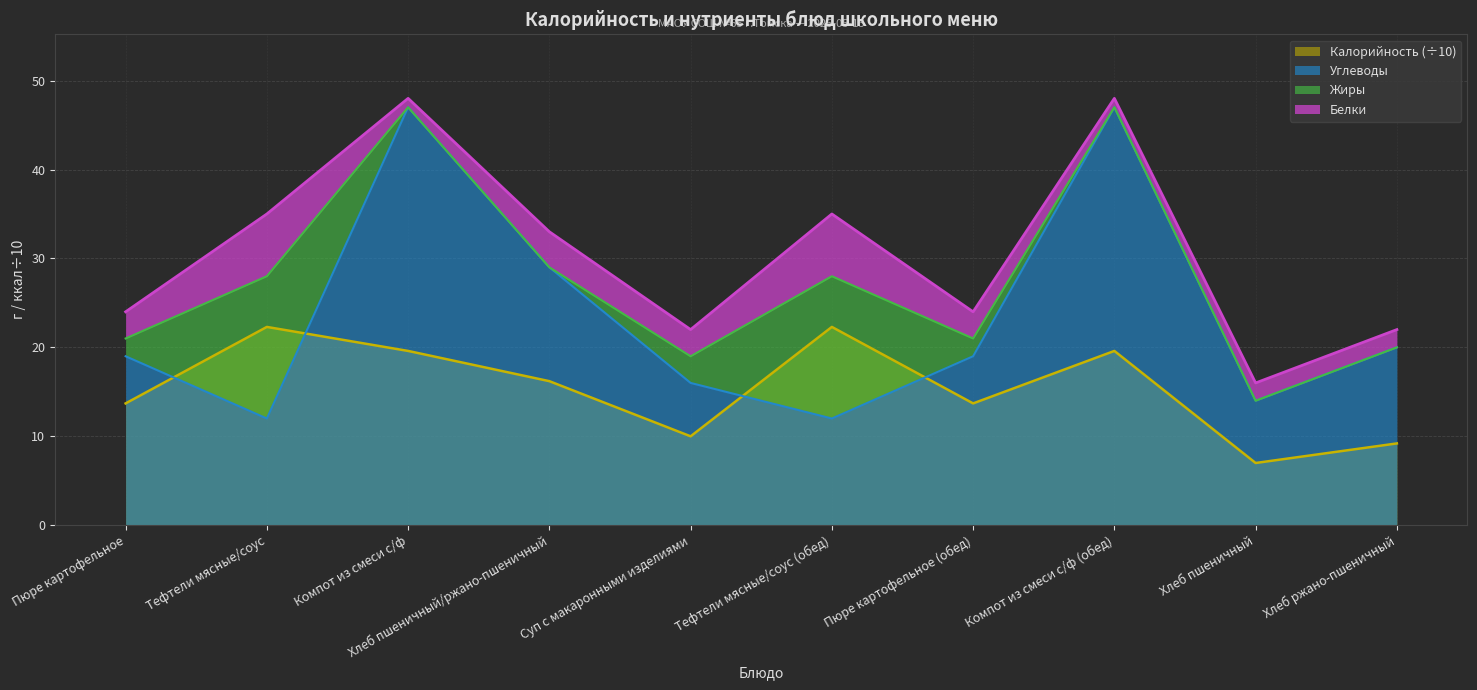

Which series ends up on top after the final intersection of Углеводы and Калорийность (÷10)?

Углеводы